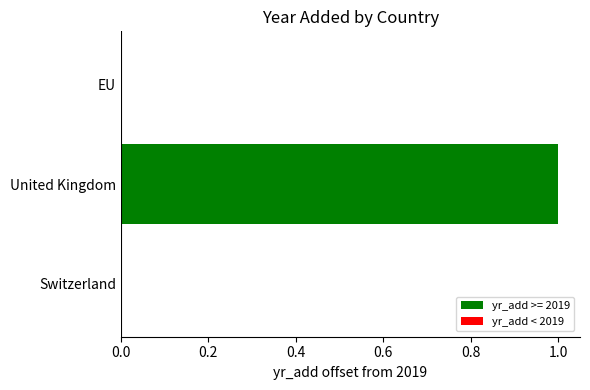

True or false: the data shows 1 at United Kingdom.

True